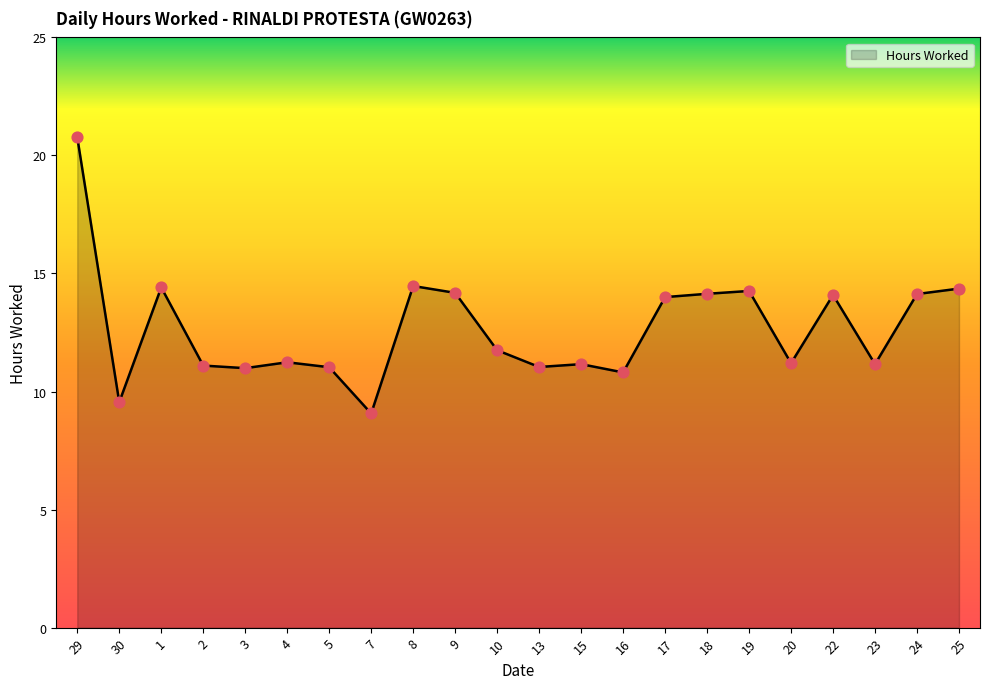

What is the ratio of the value at 19 to the value at 16?

1.3